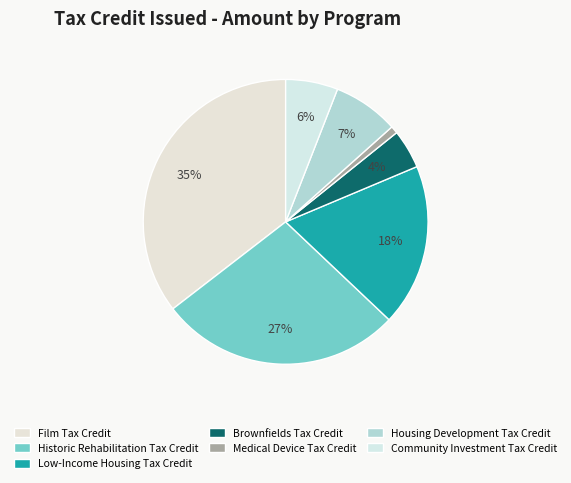

How many segments does this pie chart have?

7